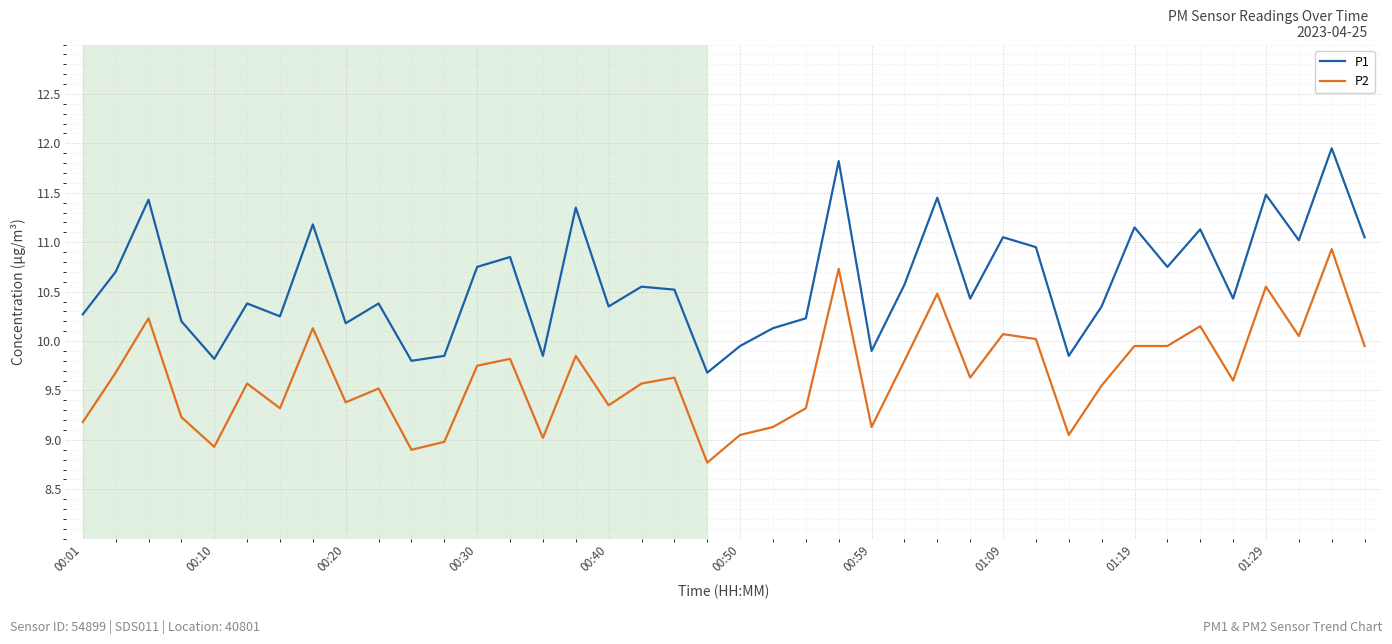

Rank the series by their maximum value, from lowest to highest.

P2, P1